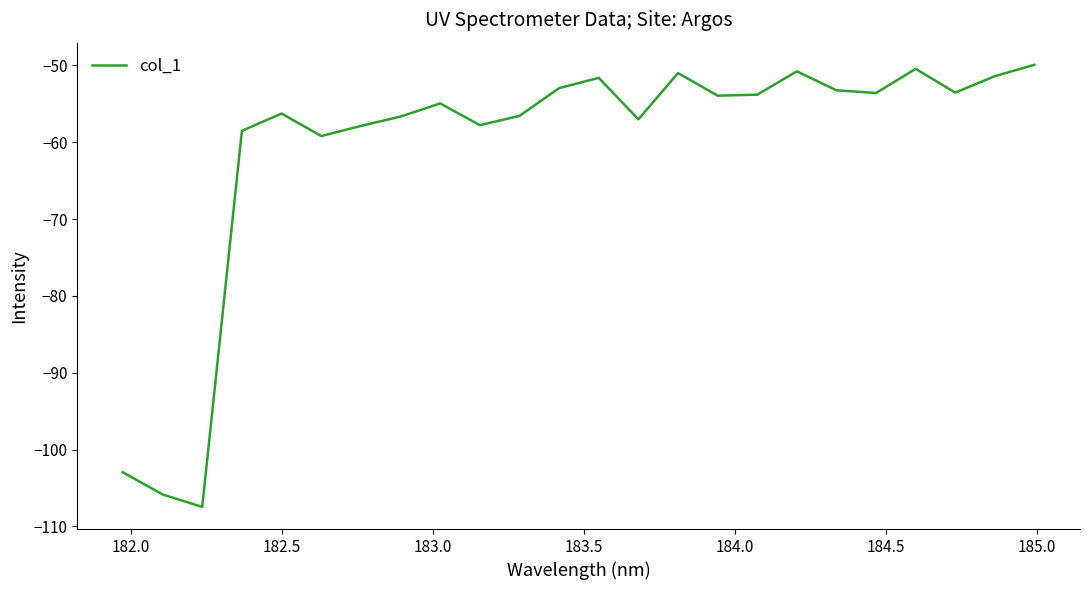

What is the greatest value displayed?

-49.9